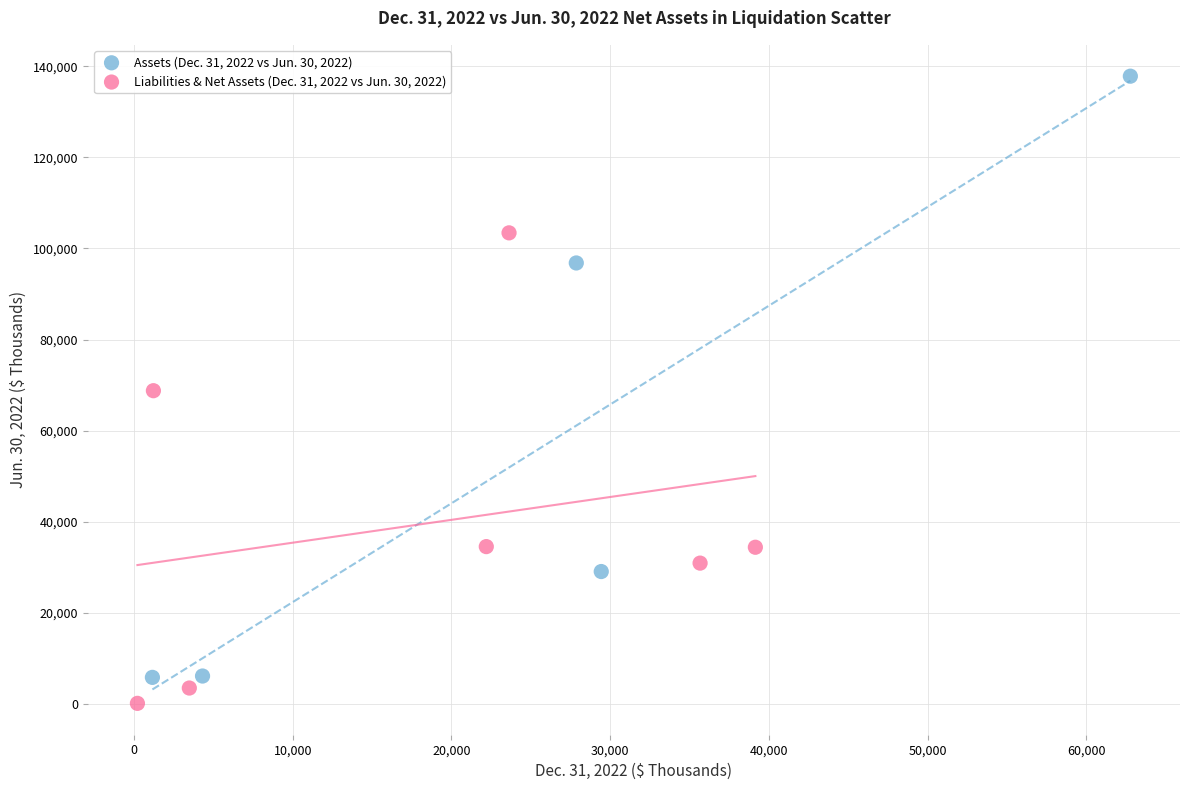

Which series reaches the maximum Y coordinate?

Assets (Dec. 31, 2022 vs Jun. 30, 2022)